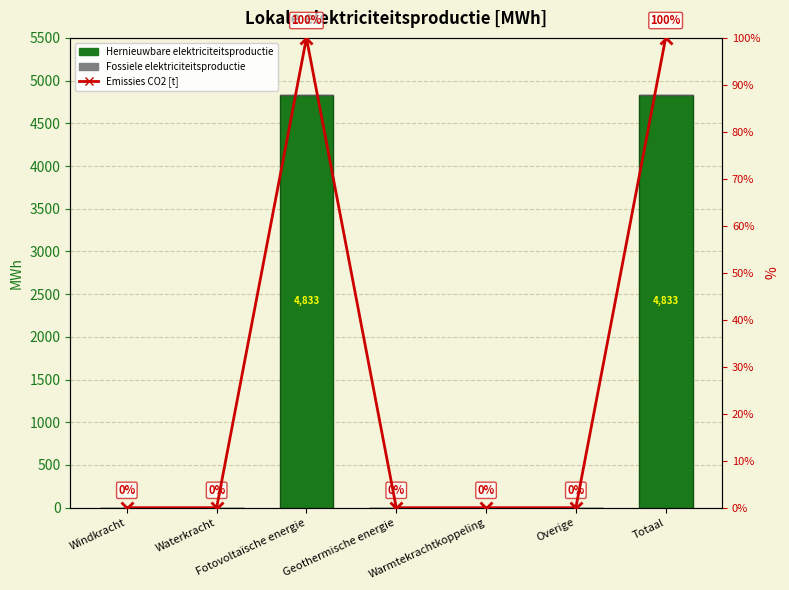

What is the difference between the highest and lowest values at Fotovoltaïsche energie?

4833.3